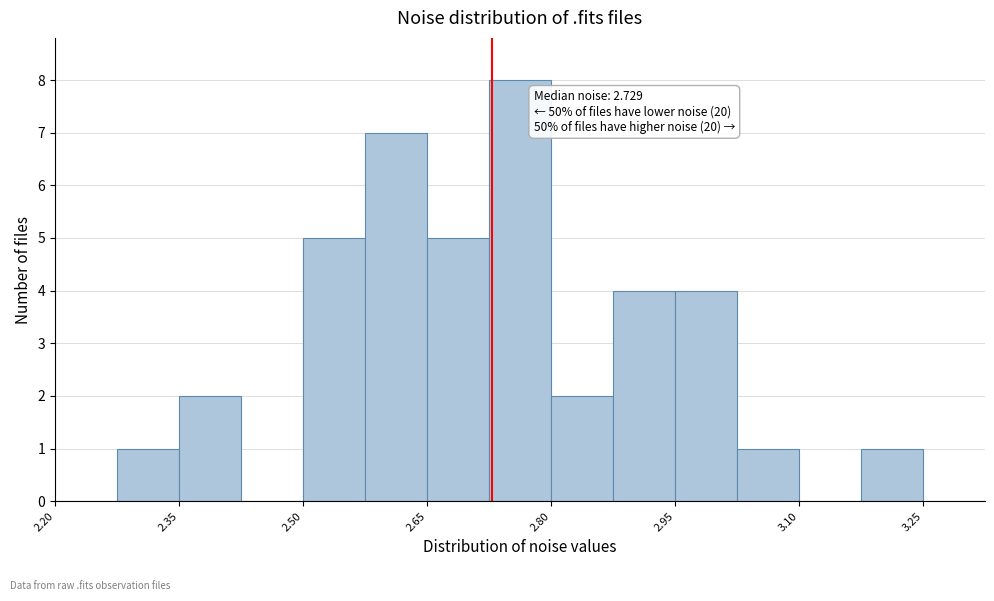

Read against the x-axis, roughly where is the centre of the tallest bar?

2.76